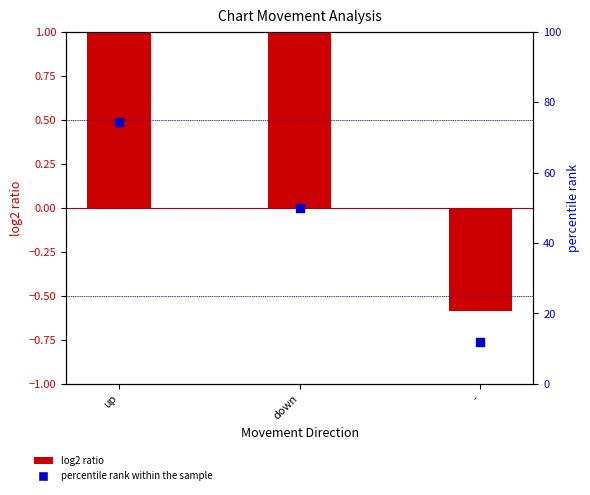

Which series reaches the maximum Y coordinate?

percentile rank within the sample